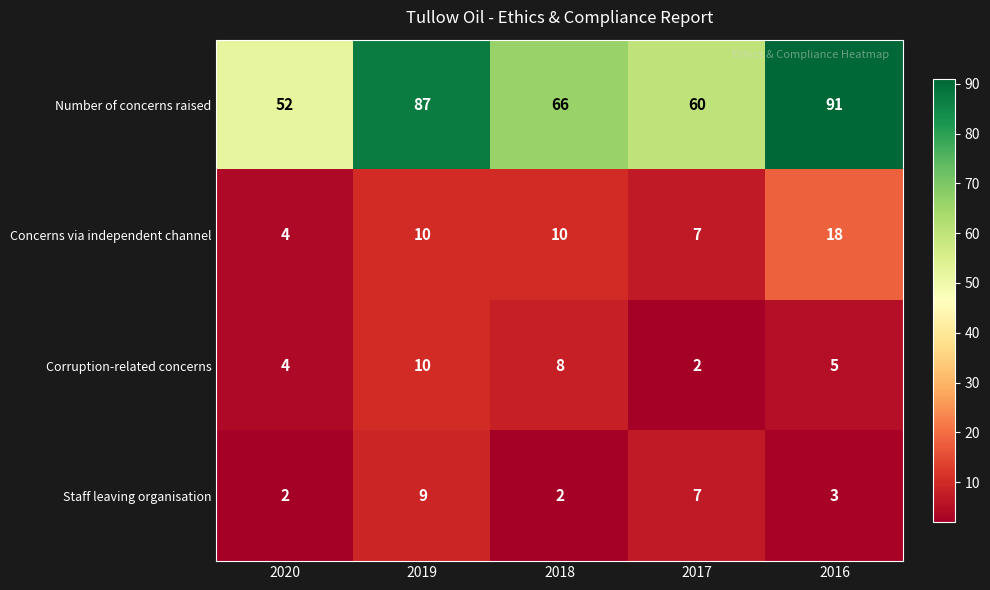

Count the Concerns via independent channel values in the range 7 to 10.

3